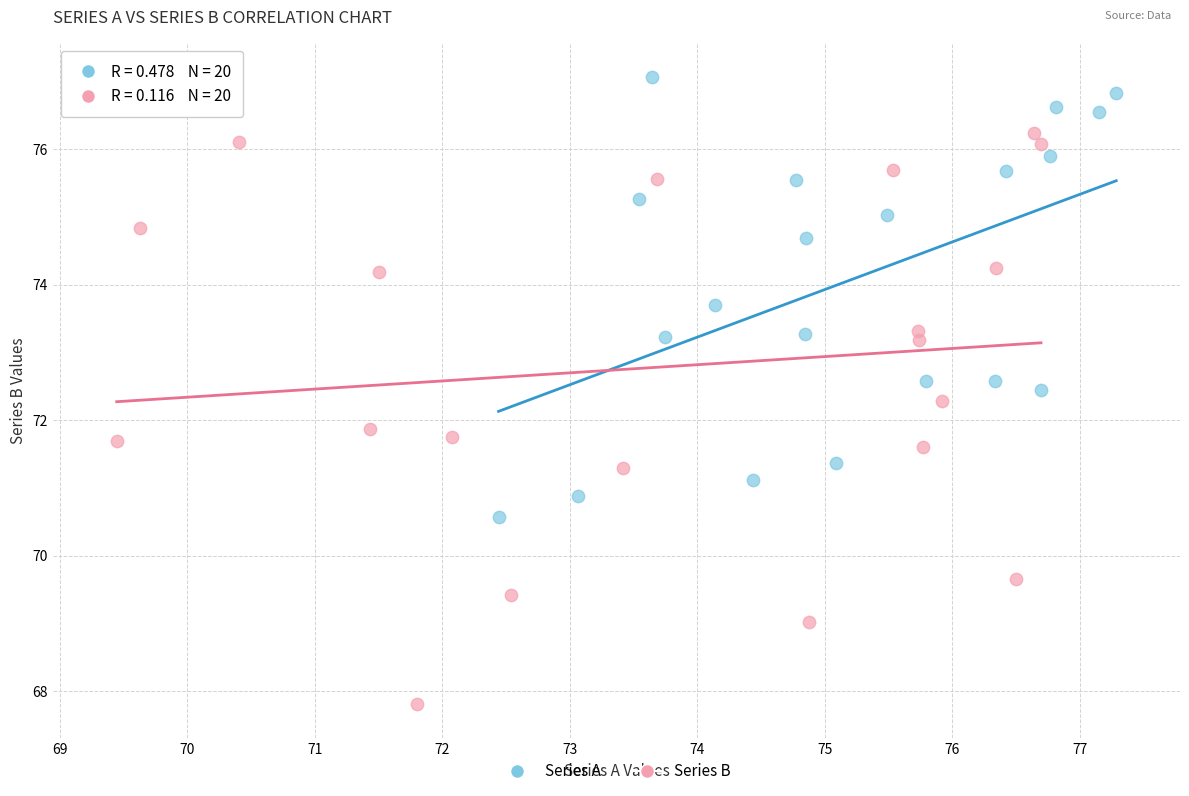

Which series contains the highest Y value?

Series A